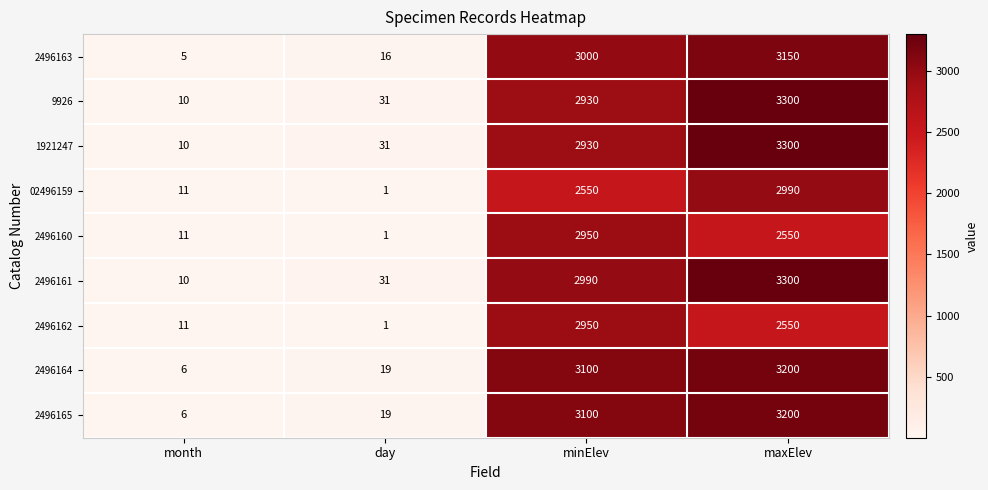

Which category has the highest value across all series?

maxElev